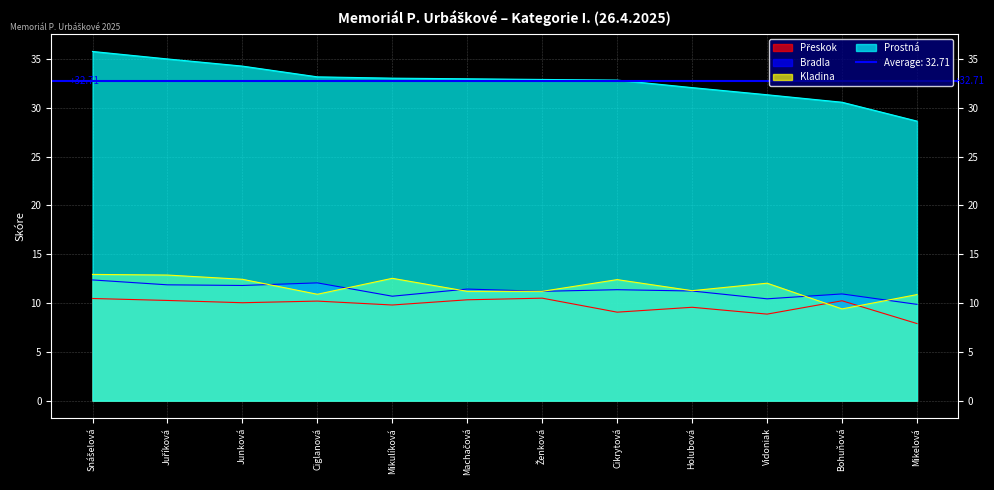

True or false: Kladina and Bradla cross at least once.

True